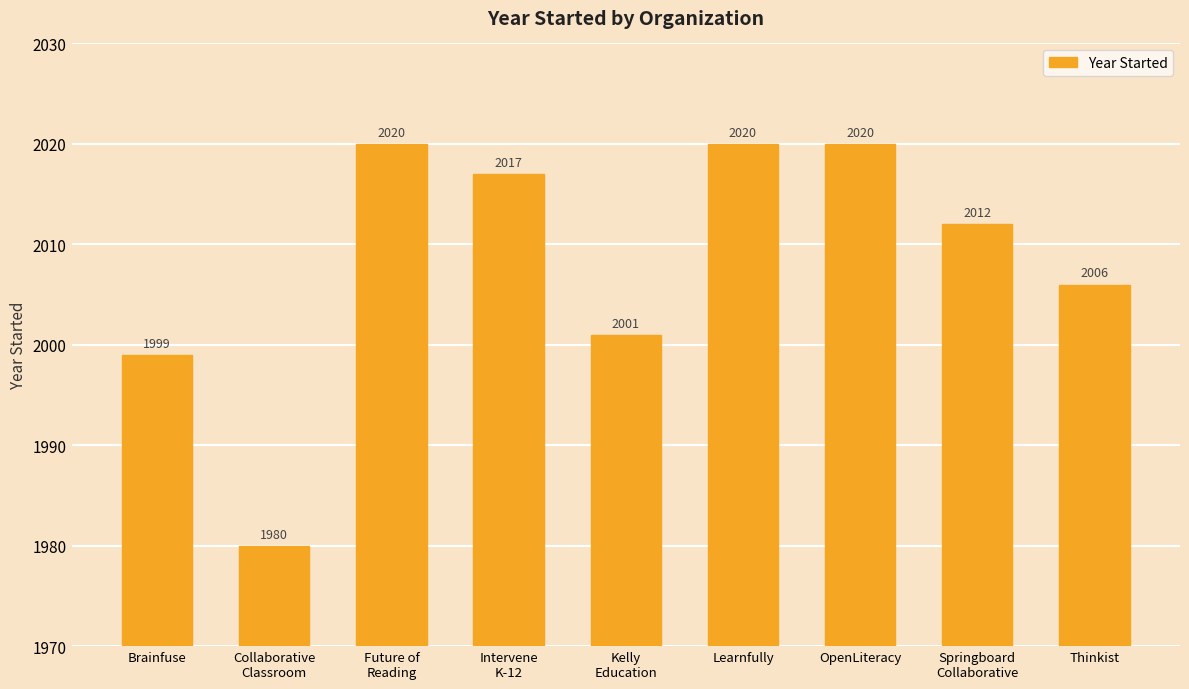

Read the value at Collaborative
Classroom, to the nearest 5.

1980